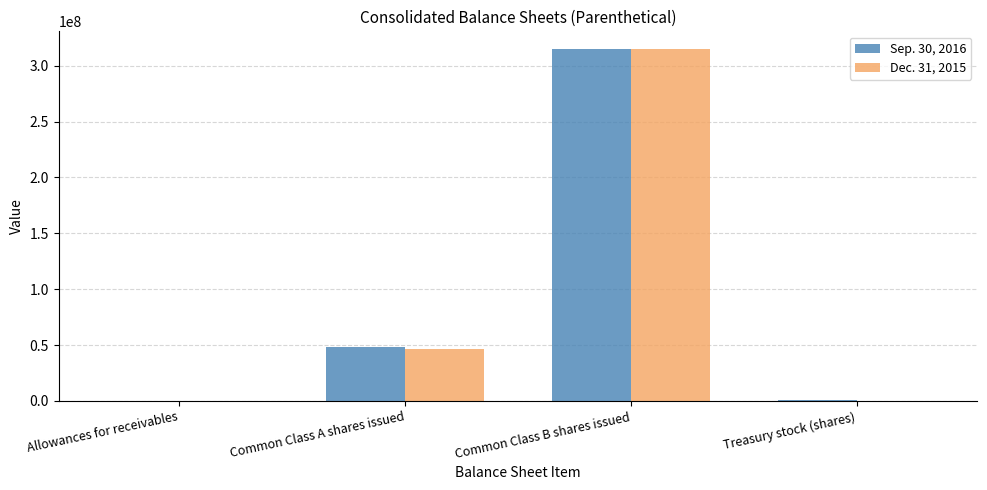

At which label is Dec. 31, 2015 closest to 157512674?

Common Class A shares issued